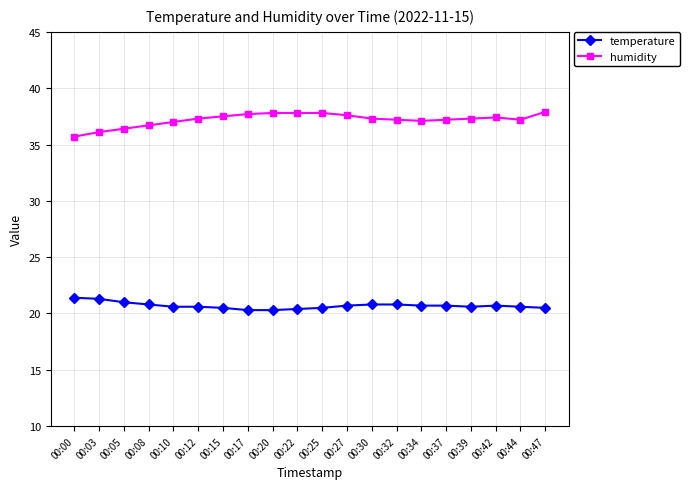

What are all the series names shown in the legend?

temperature, humidity